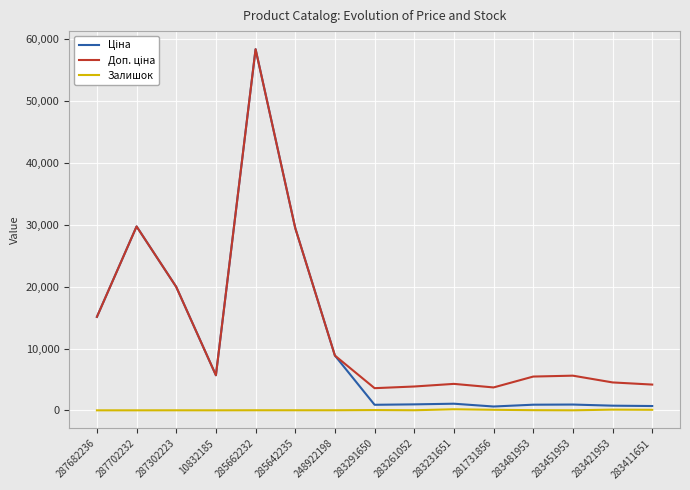

What is the greatest value displayed?

58426.5